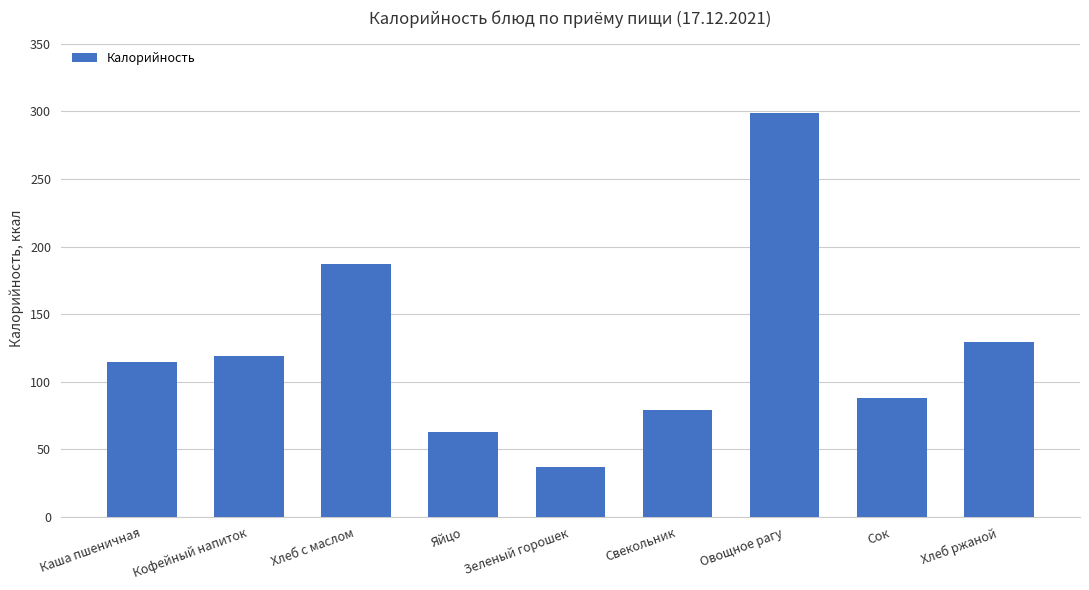

List the labels in order of value, smallest first.

Зеленый горошек, Яйцо, Свекольник, Сок, Каша пшеничная, Кофейный напиток, Хлеб ржаной, Хлеб с маслом, Овощное рагу